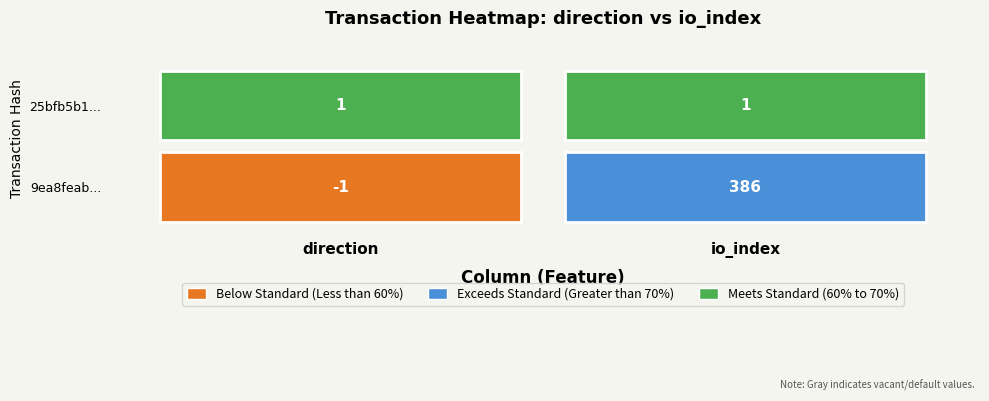

What is the difference between the 9ea8feab98711cfa18e81bd6f29d7b7de793c82 values at 1 and -1?

387